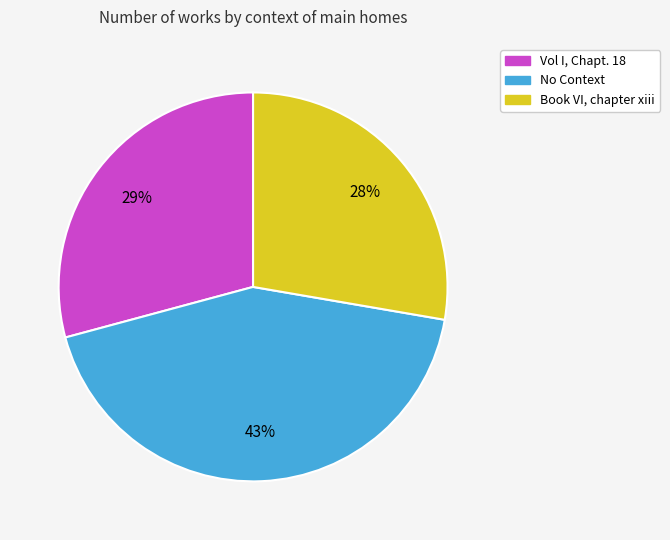

What percentage is the Vol I, Chapt. 18 slice, to the nearest percent?

29%